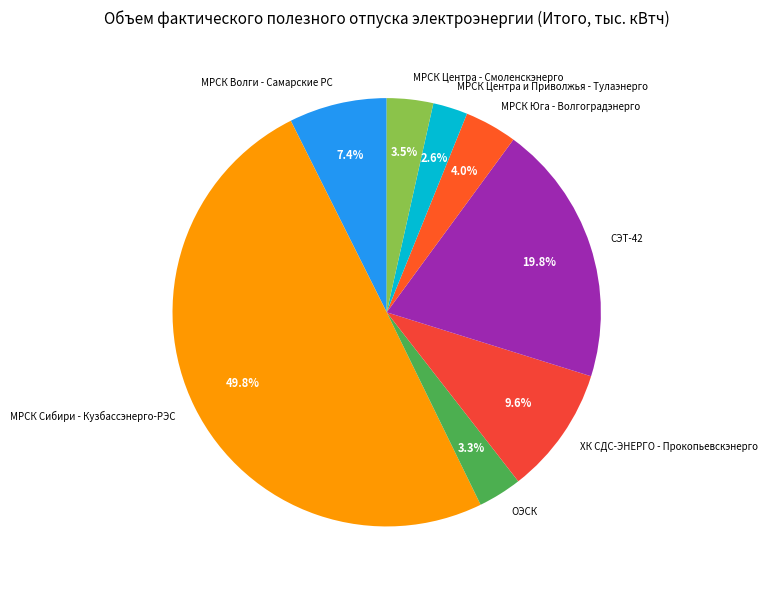

Approximately how many times larger is the value at МРСК Волги - Самарские РС compared to МРСК Юга - Волгоградэнерго?

1.9